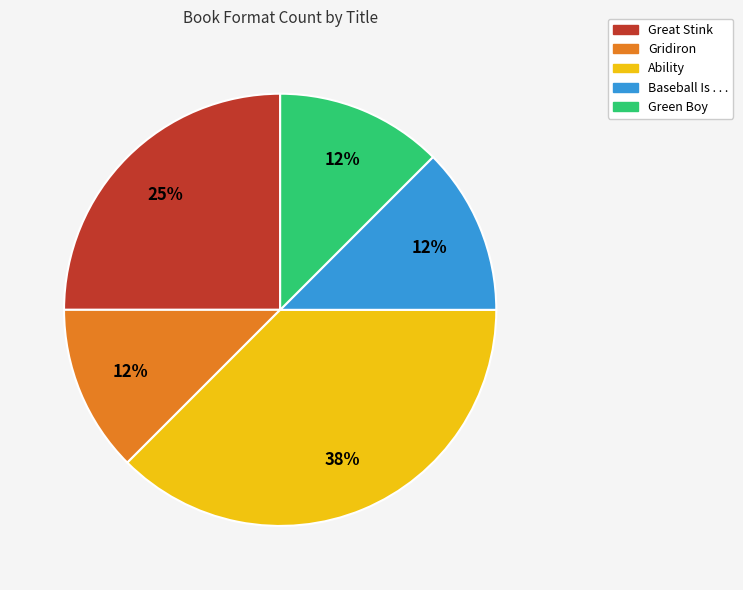

To the nearest percent, what is the average slice percentage?

20%